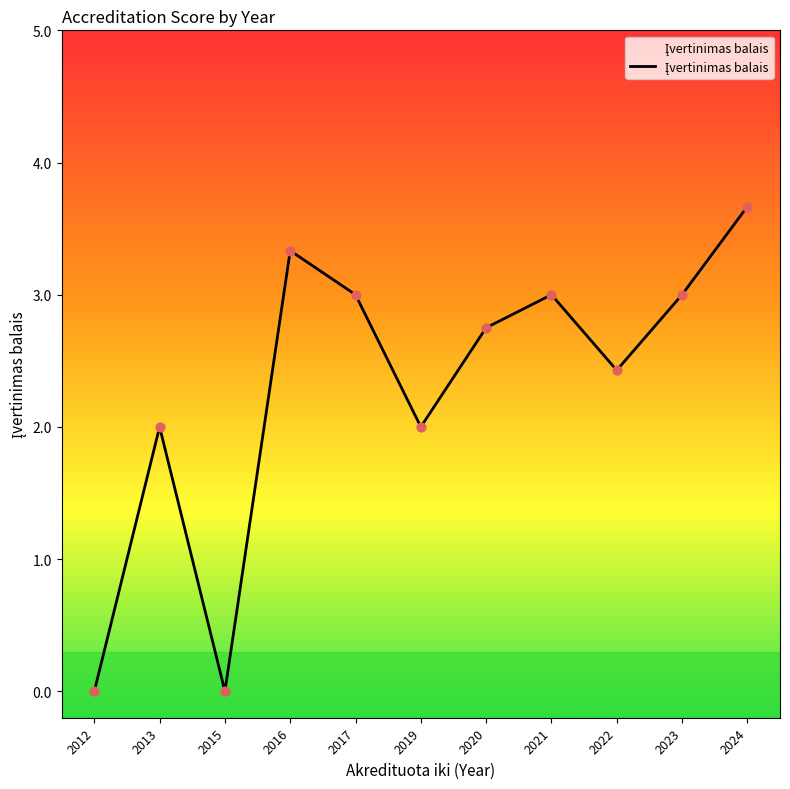

What is the ratio of the value at 2022 to the value at 2024?

0.7